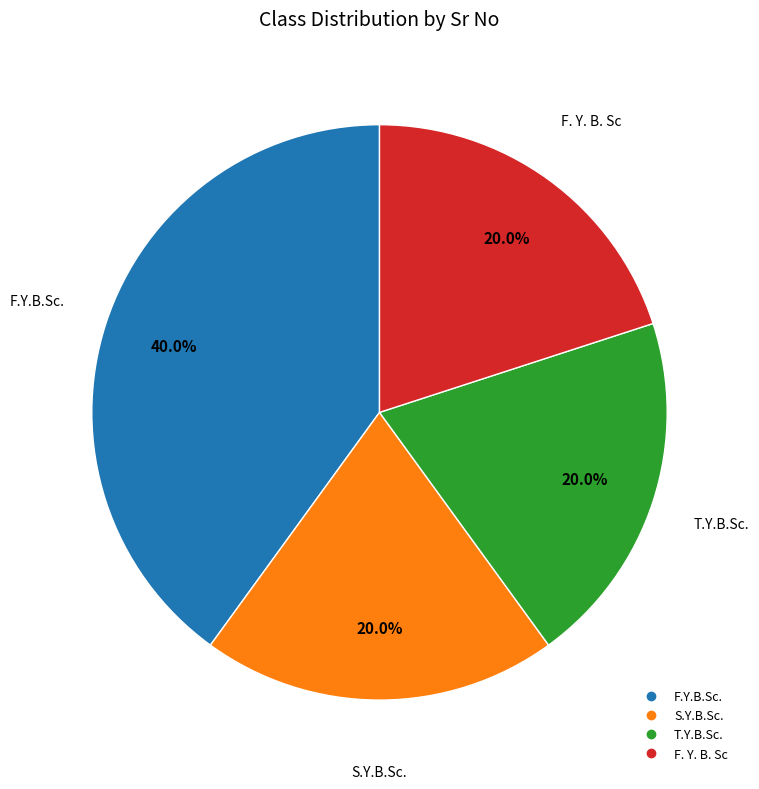

How many slices are in this pie chart?

4